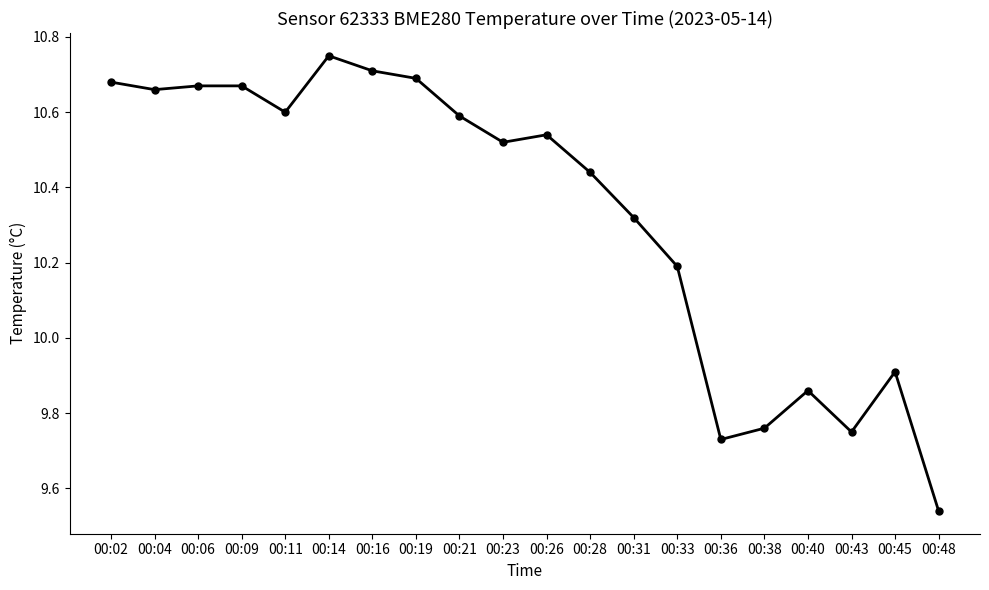

The chart shows a value of 10.2 at 00:33. True or false?

True